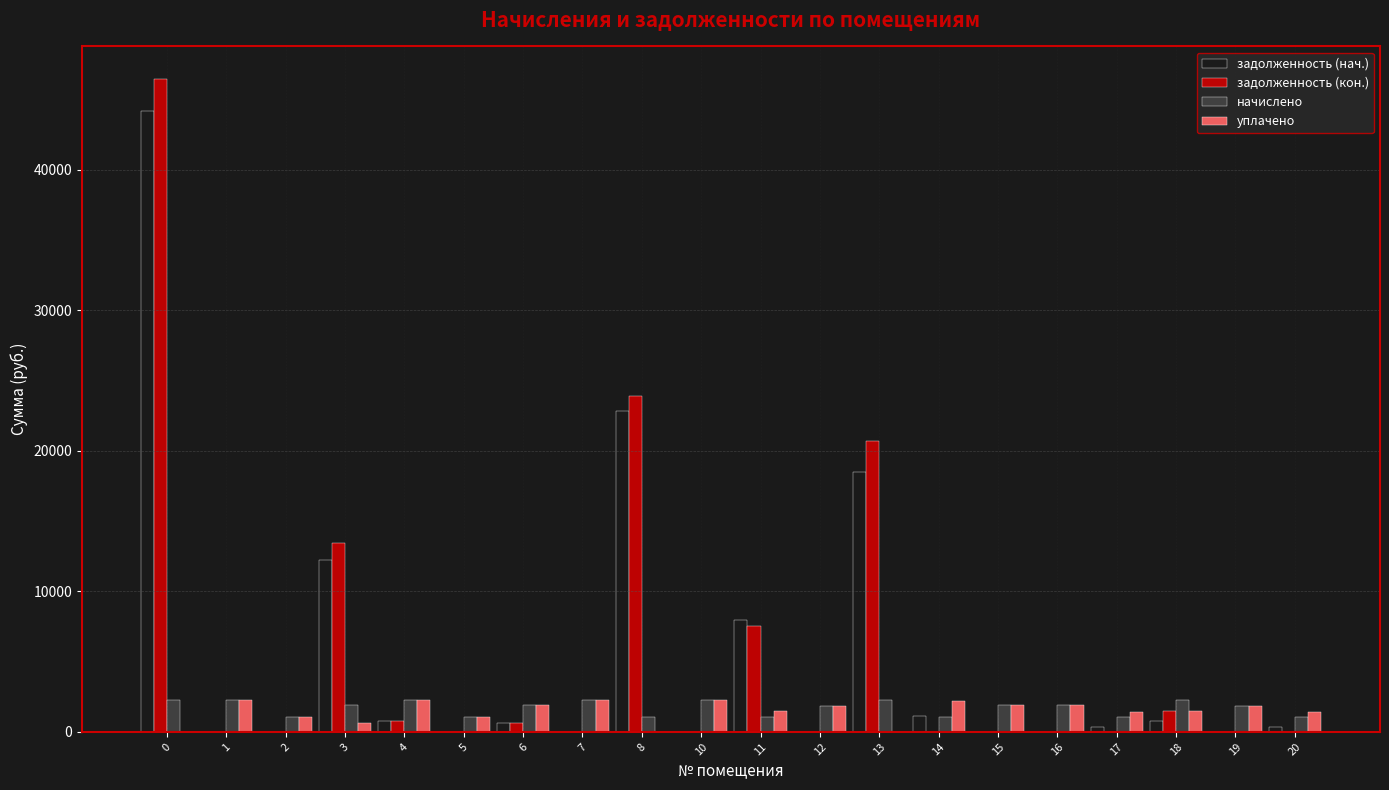

What is the difference between the начислено values at 12 and 16?

25.8